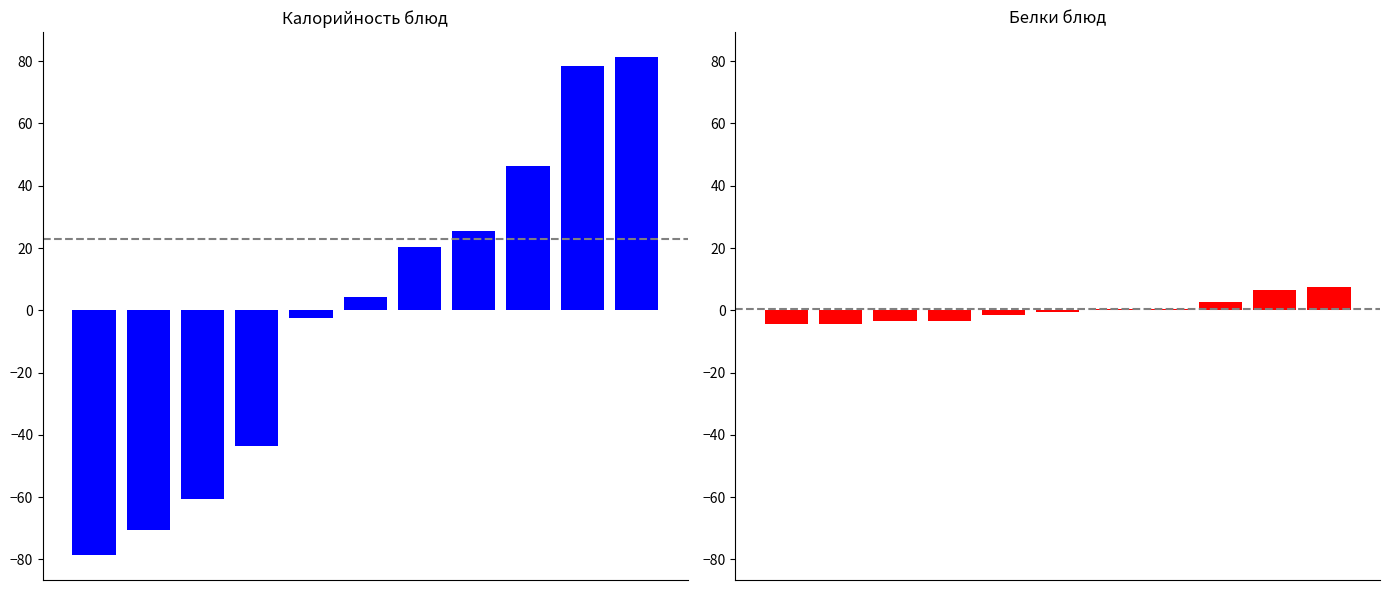

How many series are shown in this chart?

2